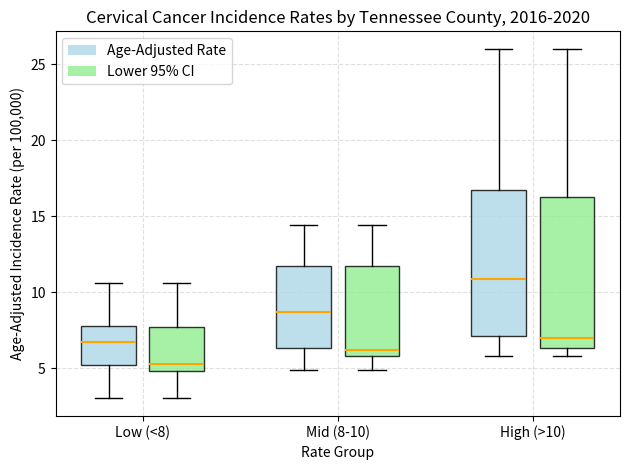

Where does the lower whisker of the box for Mid (8-10) (Age-Adjusted Rate) end on the y-axis? The values are not printed on the chart, so give them approximately, as read against the axis.

5.0